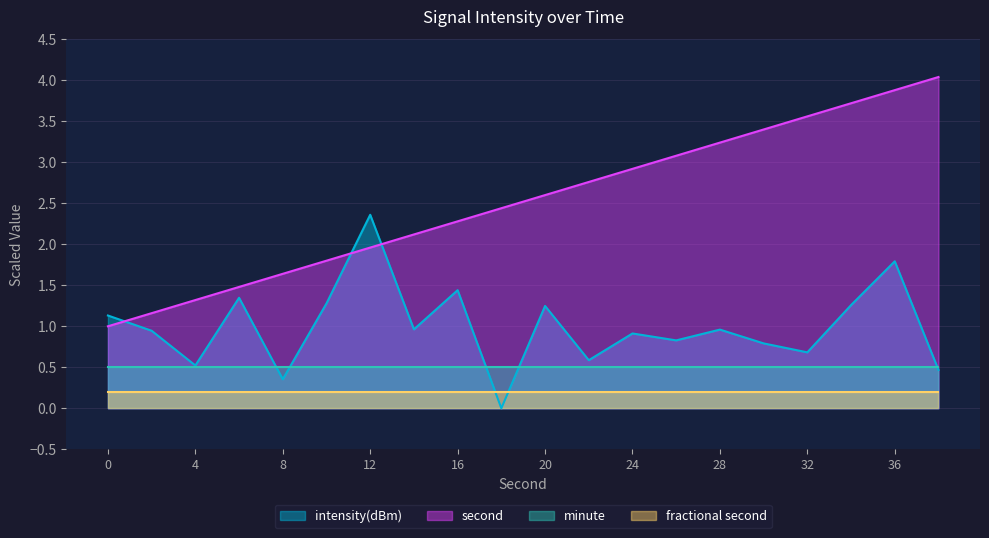

How many intersections are there between second and intensity(dBm)?

3